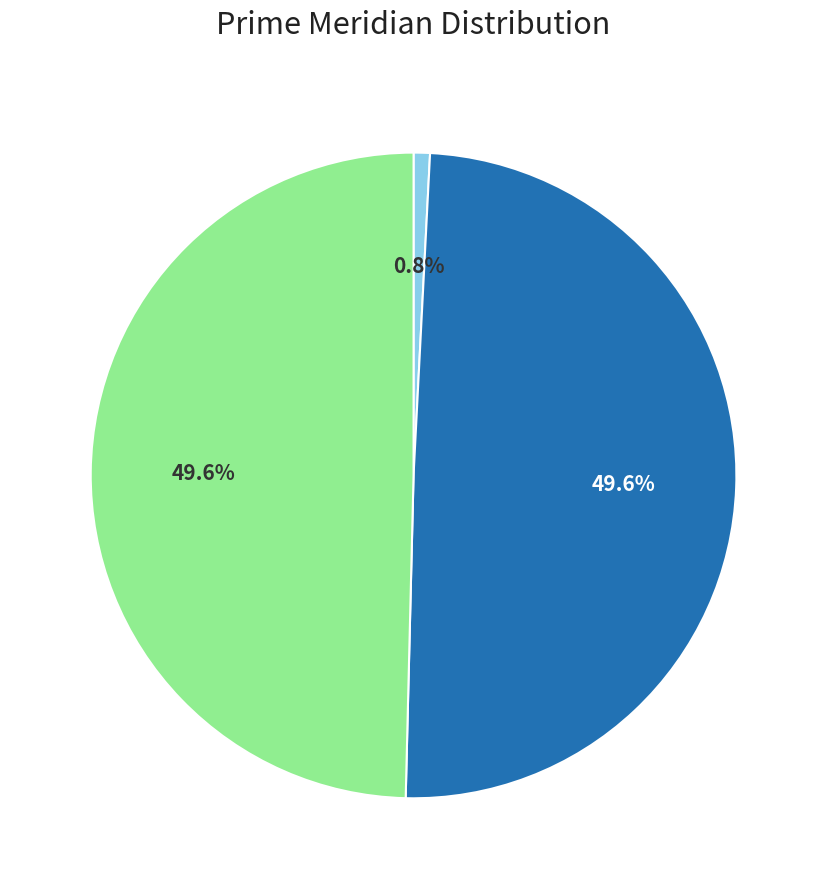

Does any single category account for the majority?

No